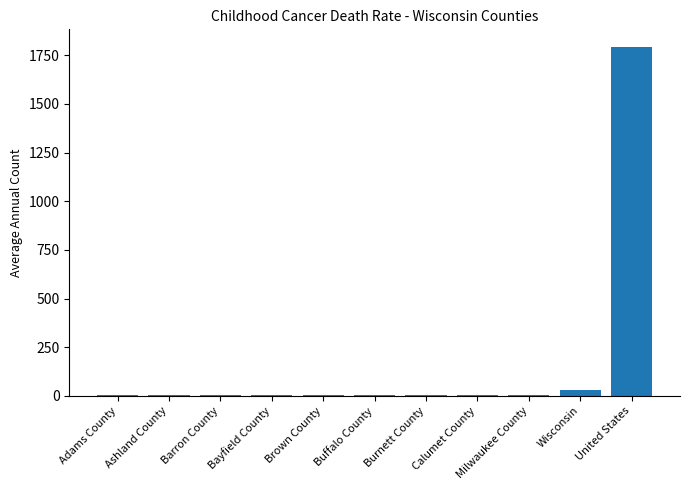

The value at Milwaukee County is 6. True or false?

True